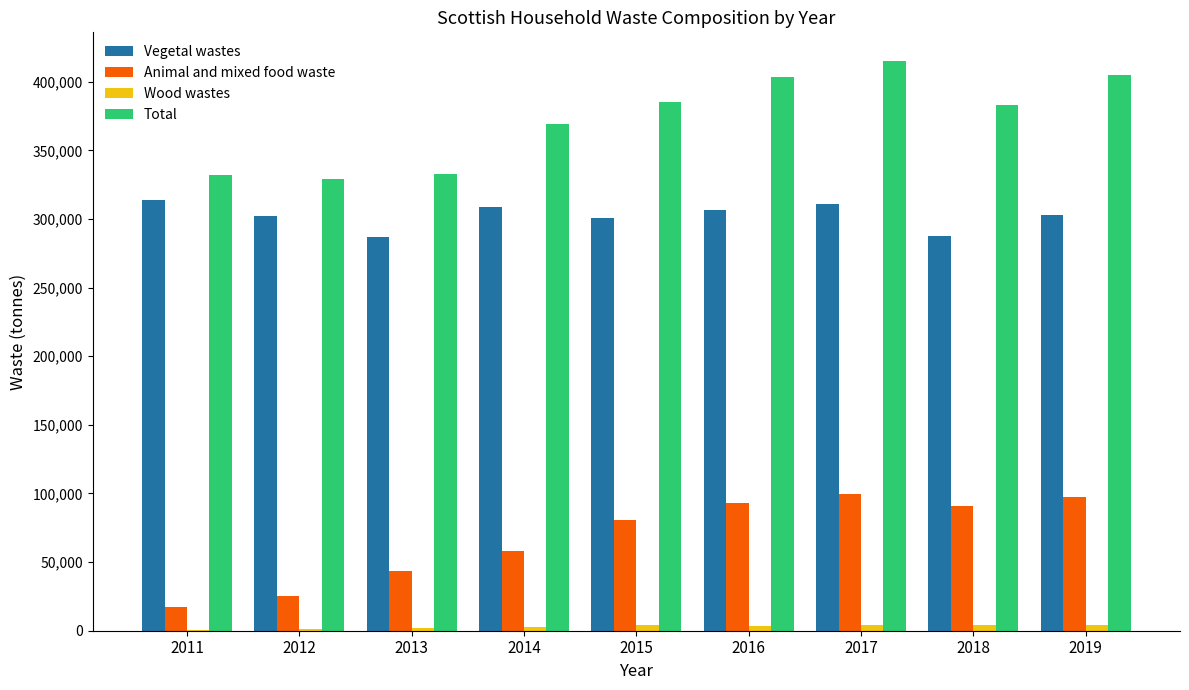

Is the value of Wood wastes at 2012 greater than the value of Vegetal wastes at 2011?

No